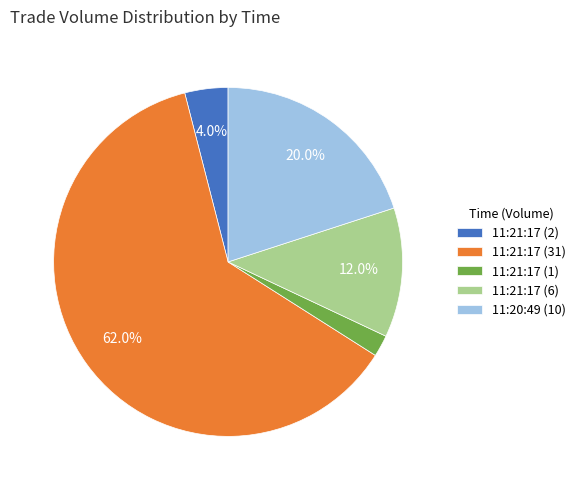

True or false: 11:21:17 (1) accounts for 2% of the total.

True